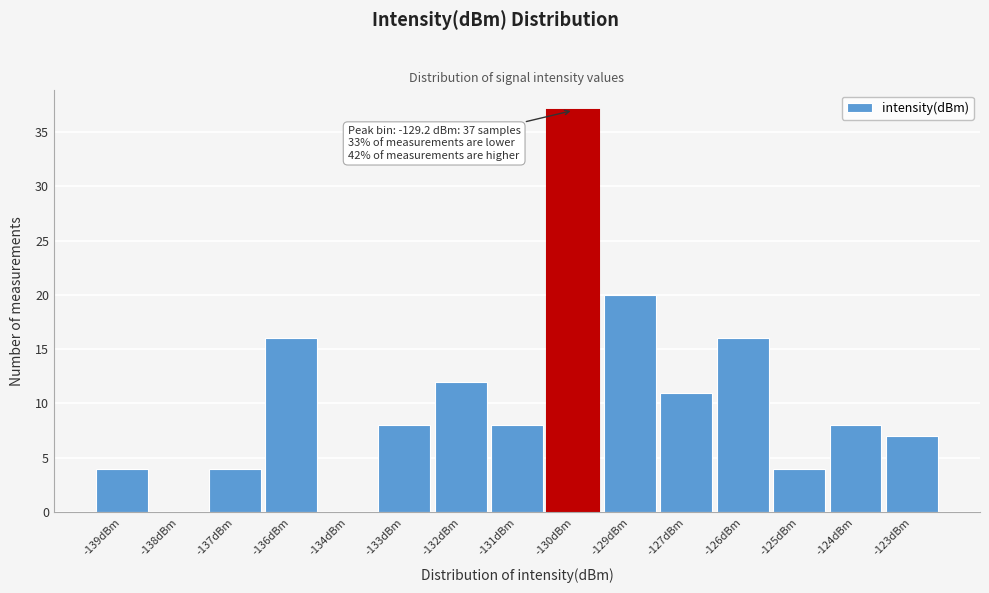

Reading left to right, list all the values displayed in this chart.

-139dBm=4	-138dBm=0	-137dBm=4	-136dBm=16	-134dBm=0	-133dBm=8	-132dBm=12	-131dBm=8	-130dBm=37	-129dBm=20	-127dBm=11	-126dBm=16	-125dBm=4	-124dBm=8	-123dBm=7